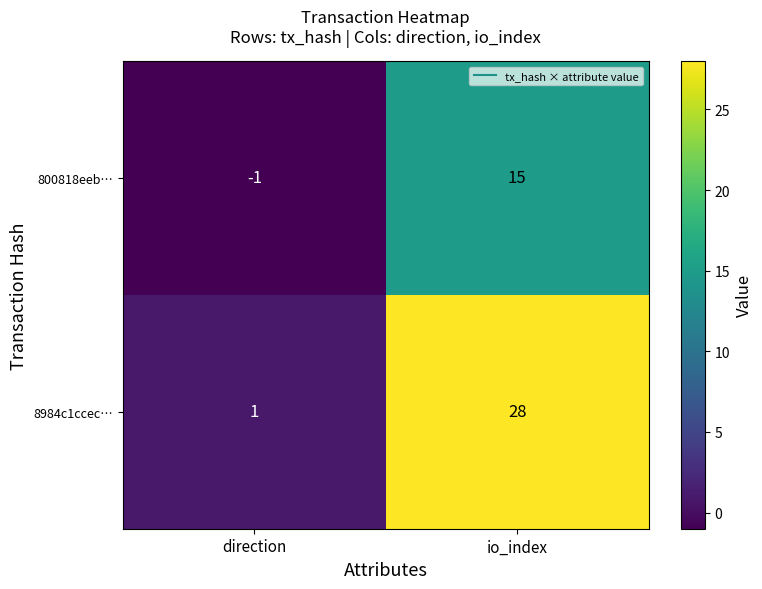

Which series changed the most between direction and io_index?

8984c1ccec…